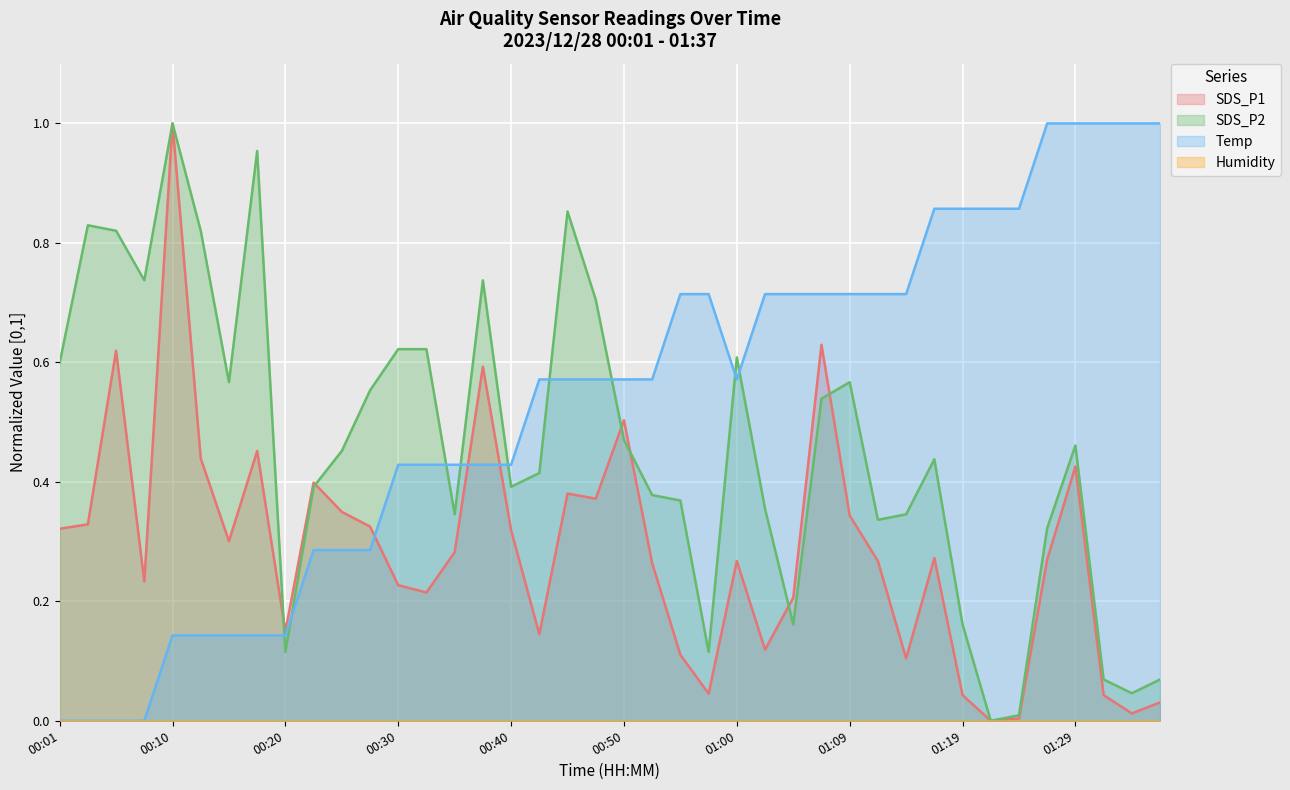

True or false: Temp has more than 1 interior local peaks.

False